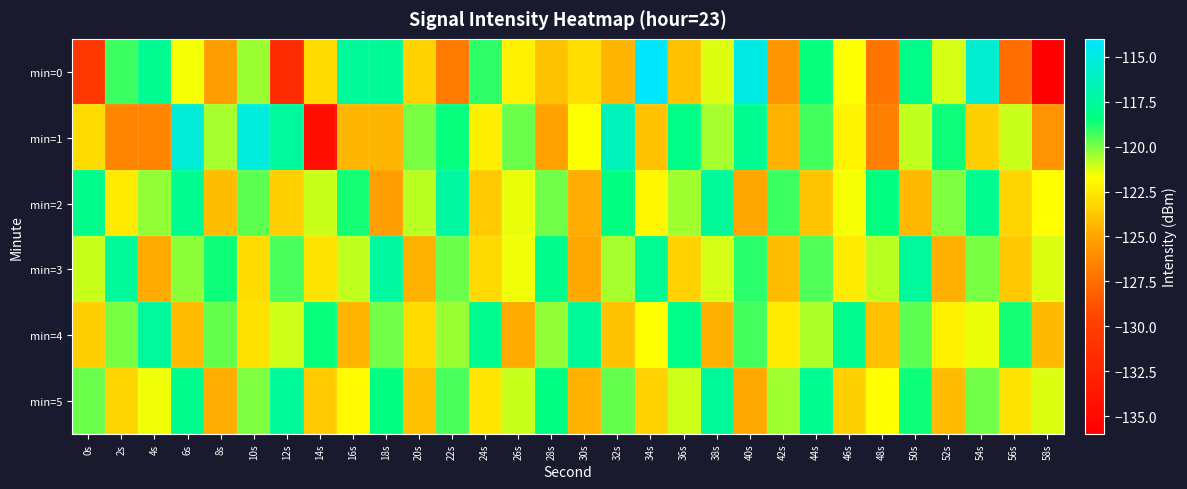

What is the minimum value shown in the chart?

-135.9